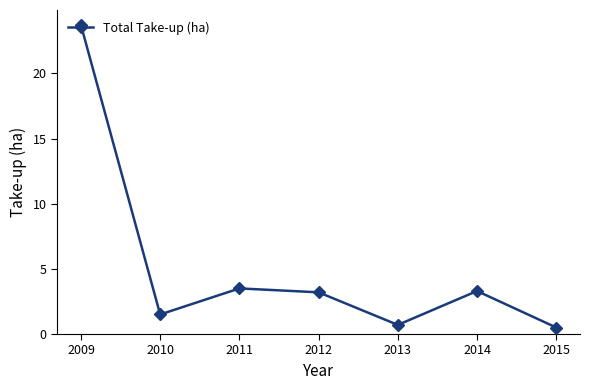

At which category does the data reach its first local peak?

2011